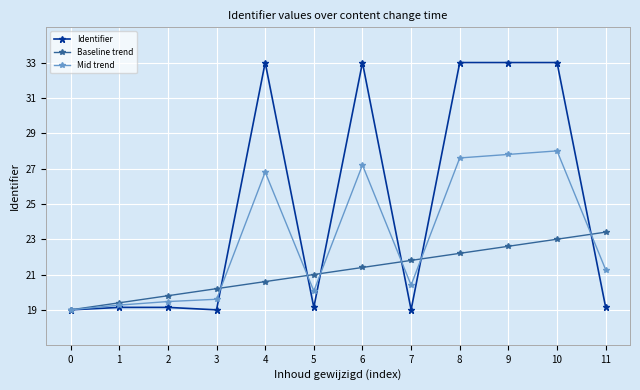

What are all the series names shown in the legend?

Identifier, Baseline trend, Mid trend